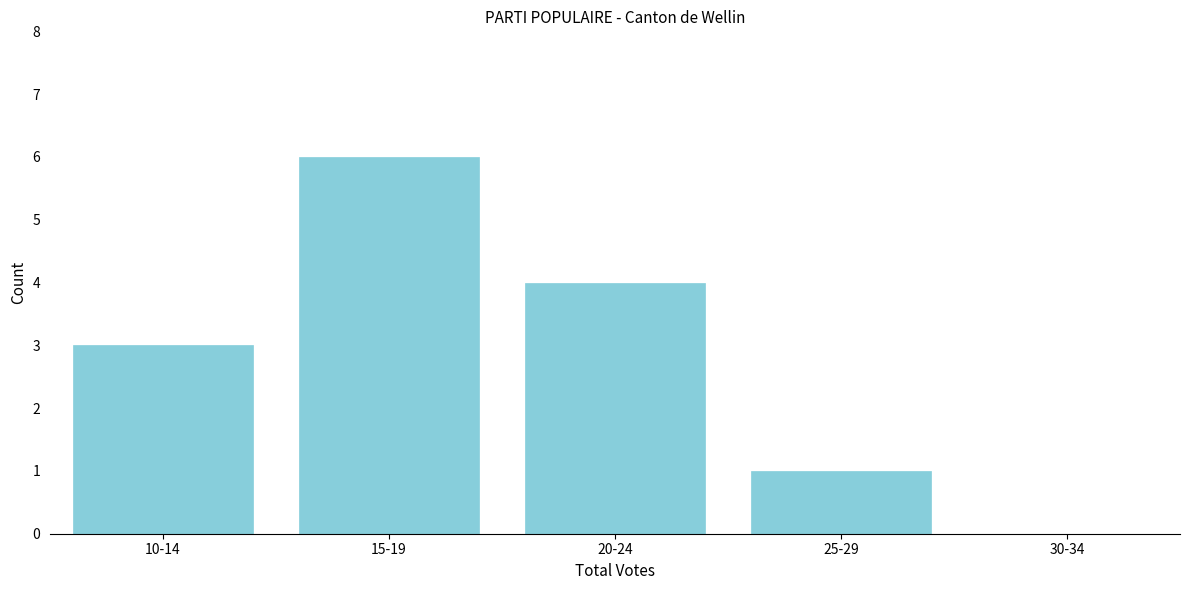

Reading left to right, list all the values displayed in this chart.

10-14=3	15-19=6	20-24=4	25-29=1	30-34=0